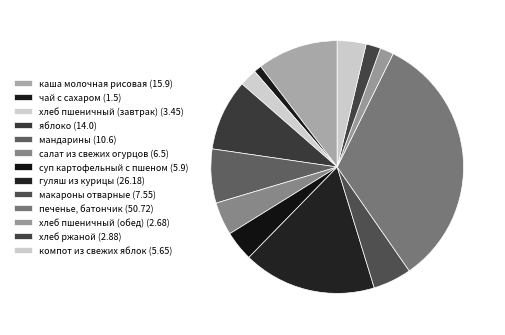

Which slice is the smallest?

чай с сахаром